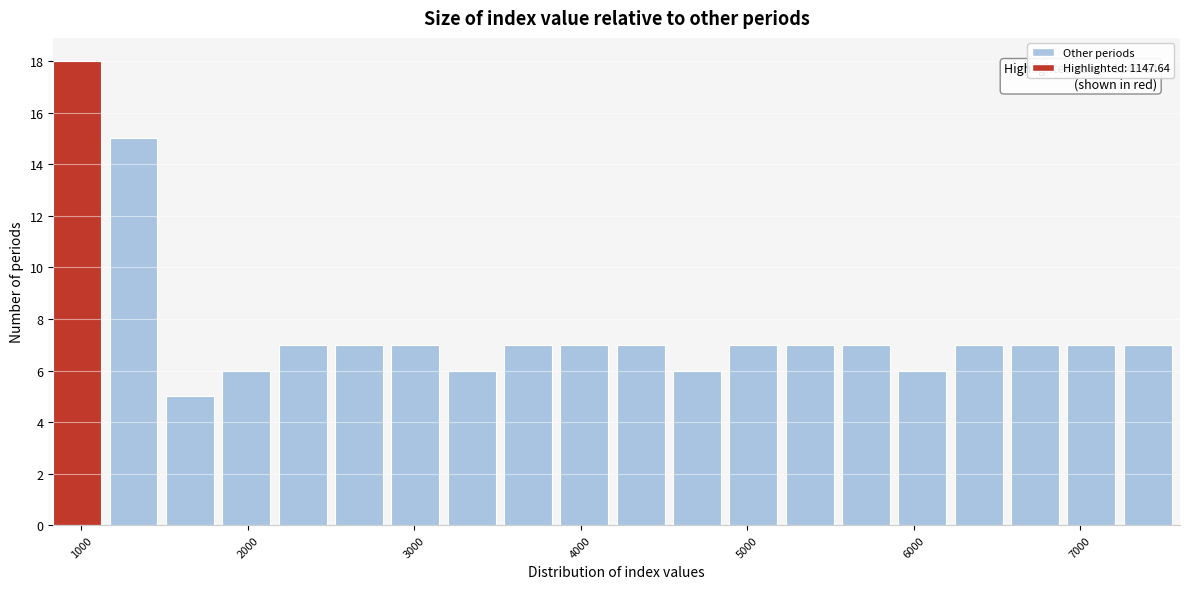

Read against the x-axis, roughly where is the centre of the tallest bar?

1000